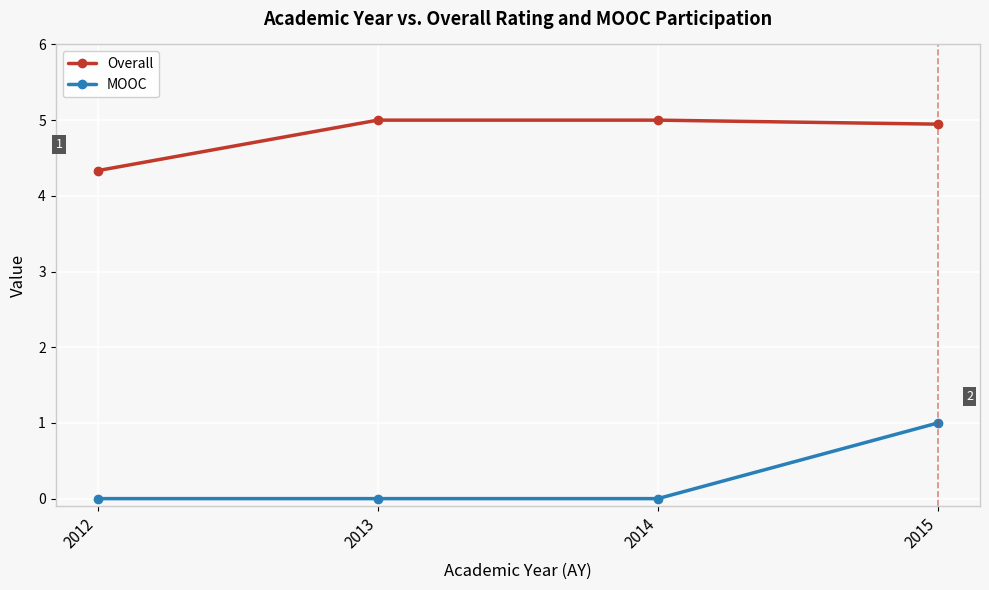

What are all the series names shown in the legend?

Overall, MOOC